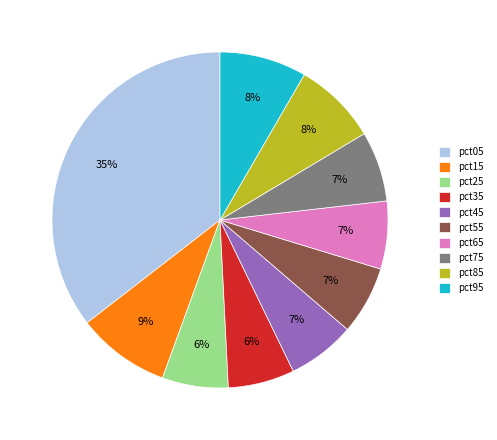

Which slice is the largest?

pct05